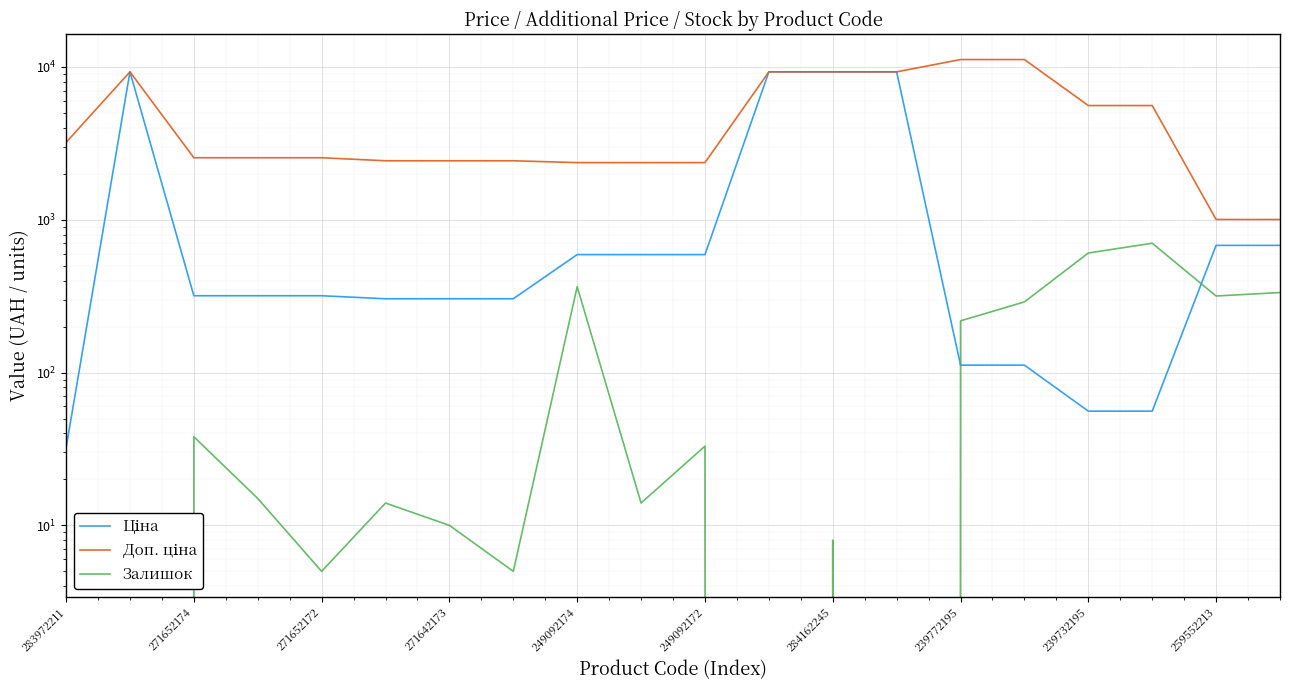

What is the minimum value for Доп. ціна?

1004.1